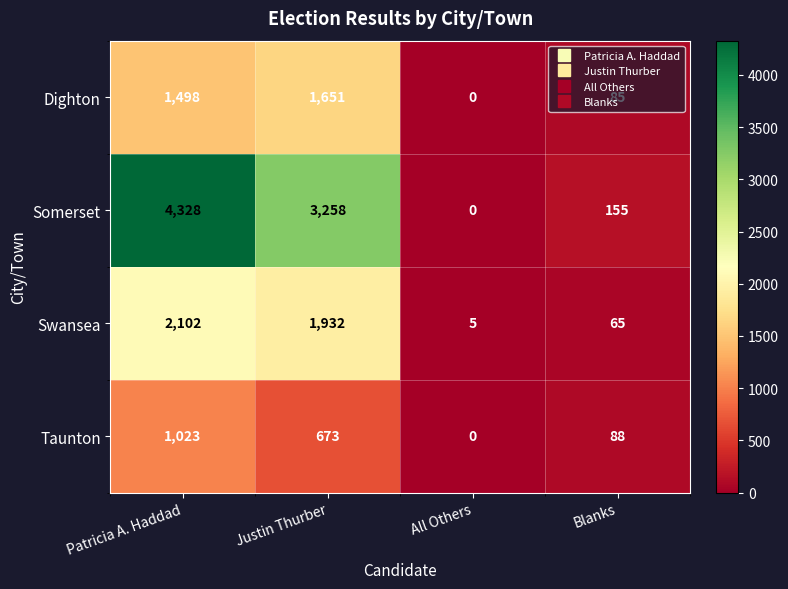

Count the number of categories in the chart.

4